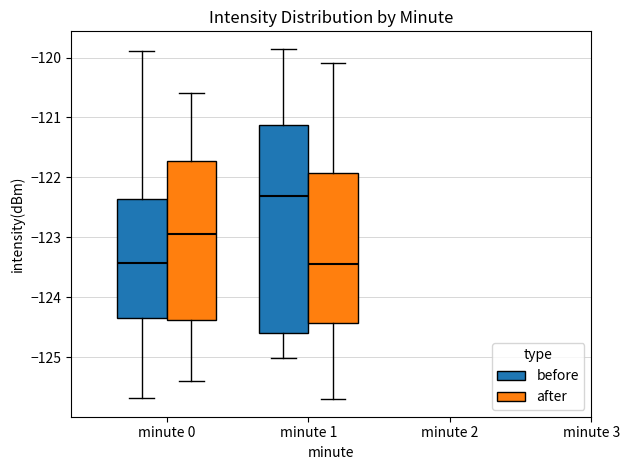

Where does the upper whisker of the box for minute 1 (before) end on the y-axis? The values are not printed on the chart, so give them approximately, as read against the axis.

-119.9